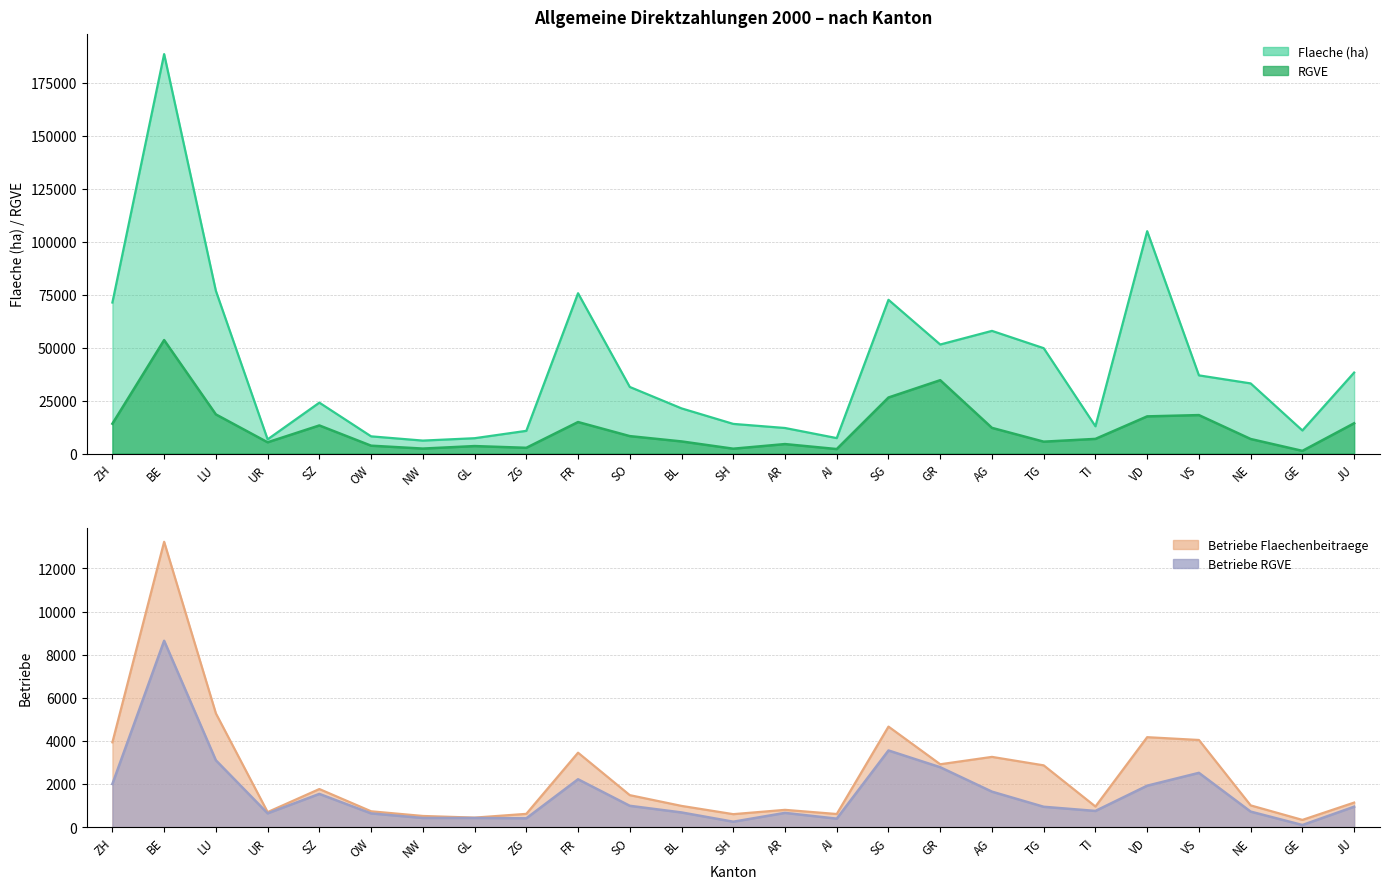

Does the chart have visible grid lines?

Yes